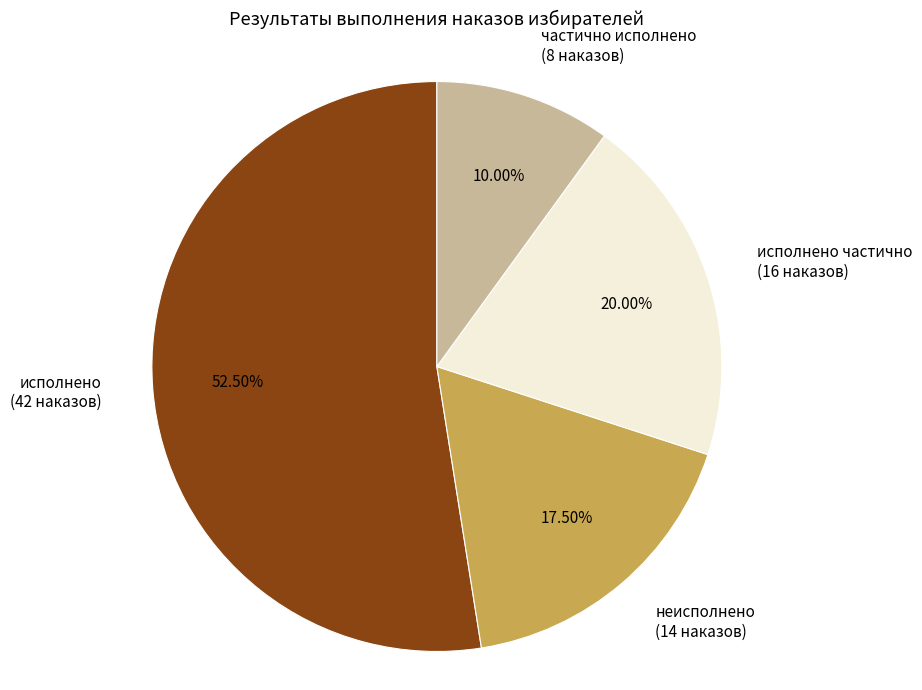

Combined, do неисполнено (14 наказов) and исполнено (42 наказов) account for over 50%?

Yes